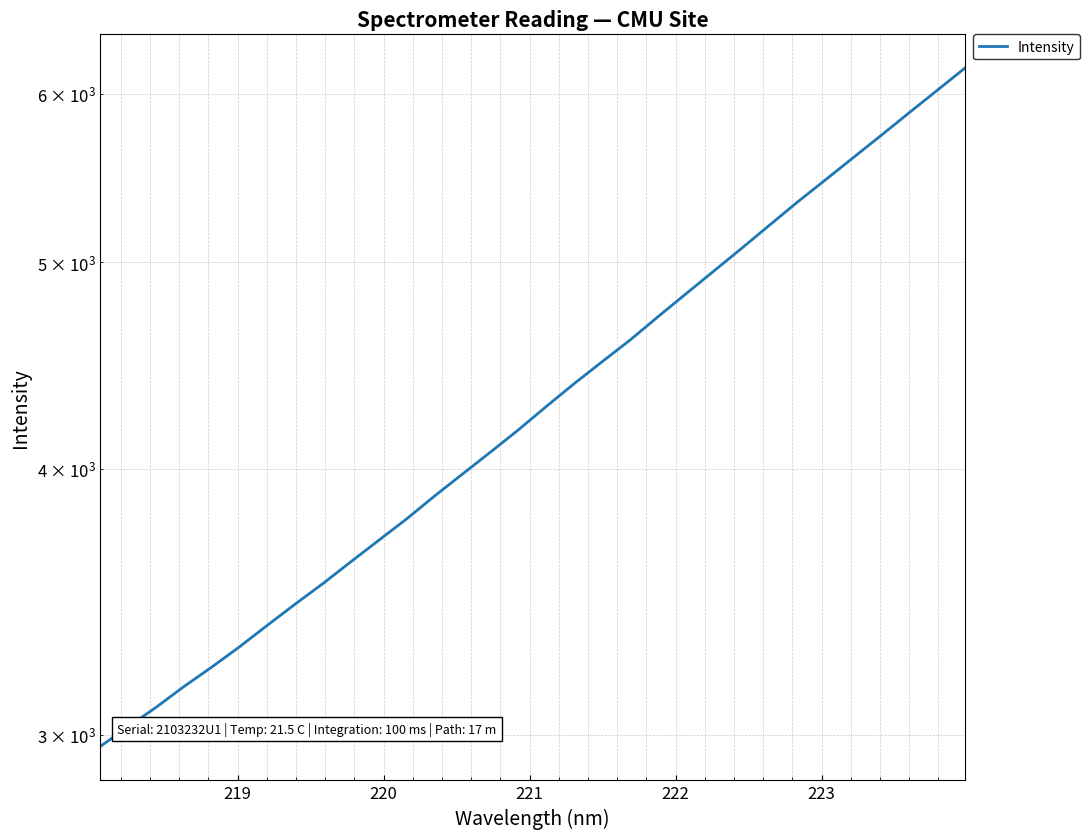

The value at 20 is 8197.9. True or false?

False